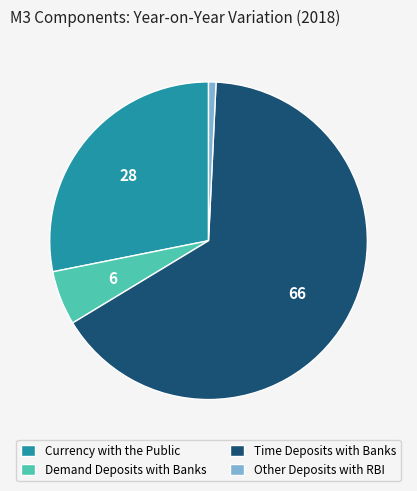

What is the majority slice?

Time Deposits with Banks